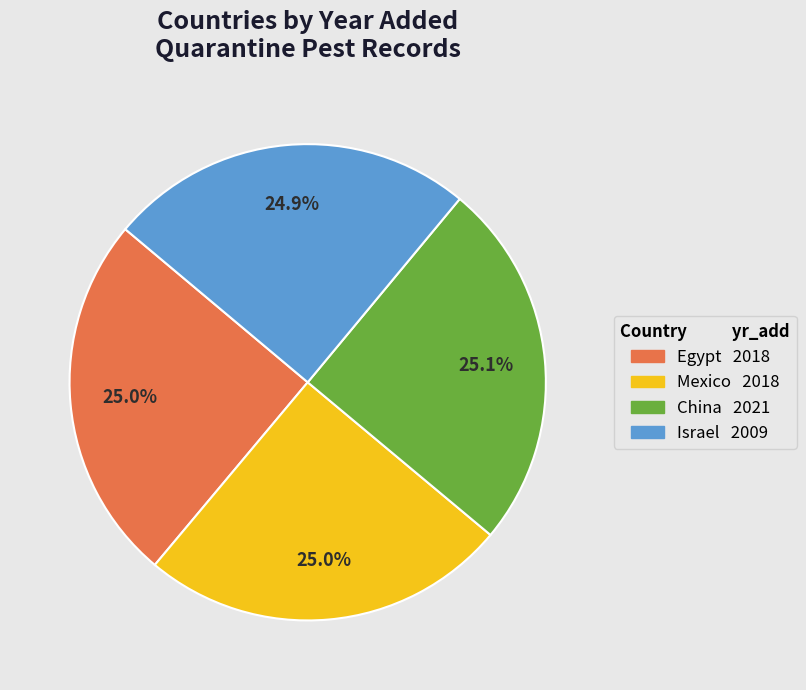

What is the total percentage of Mexico and Egypt?

50.0%